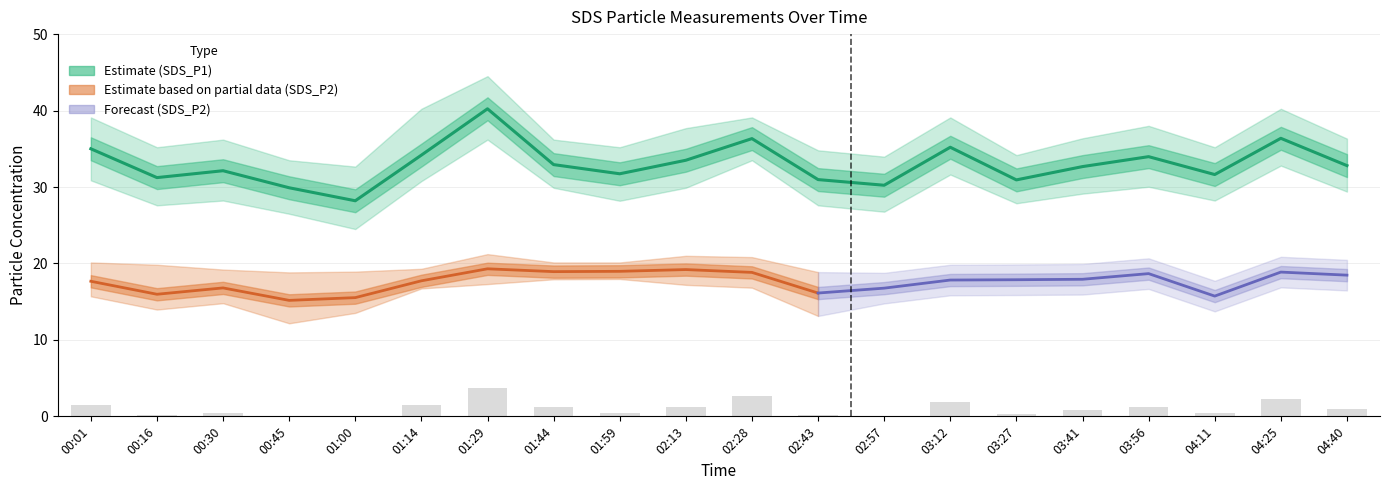

At which label does SDS_P2_lower reach its peak?

01:59